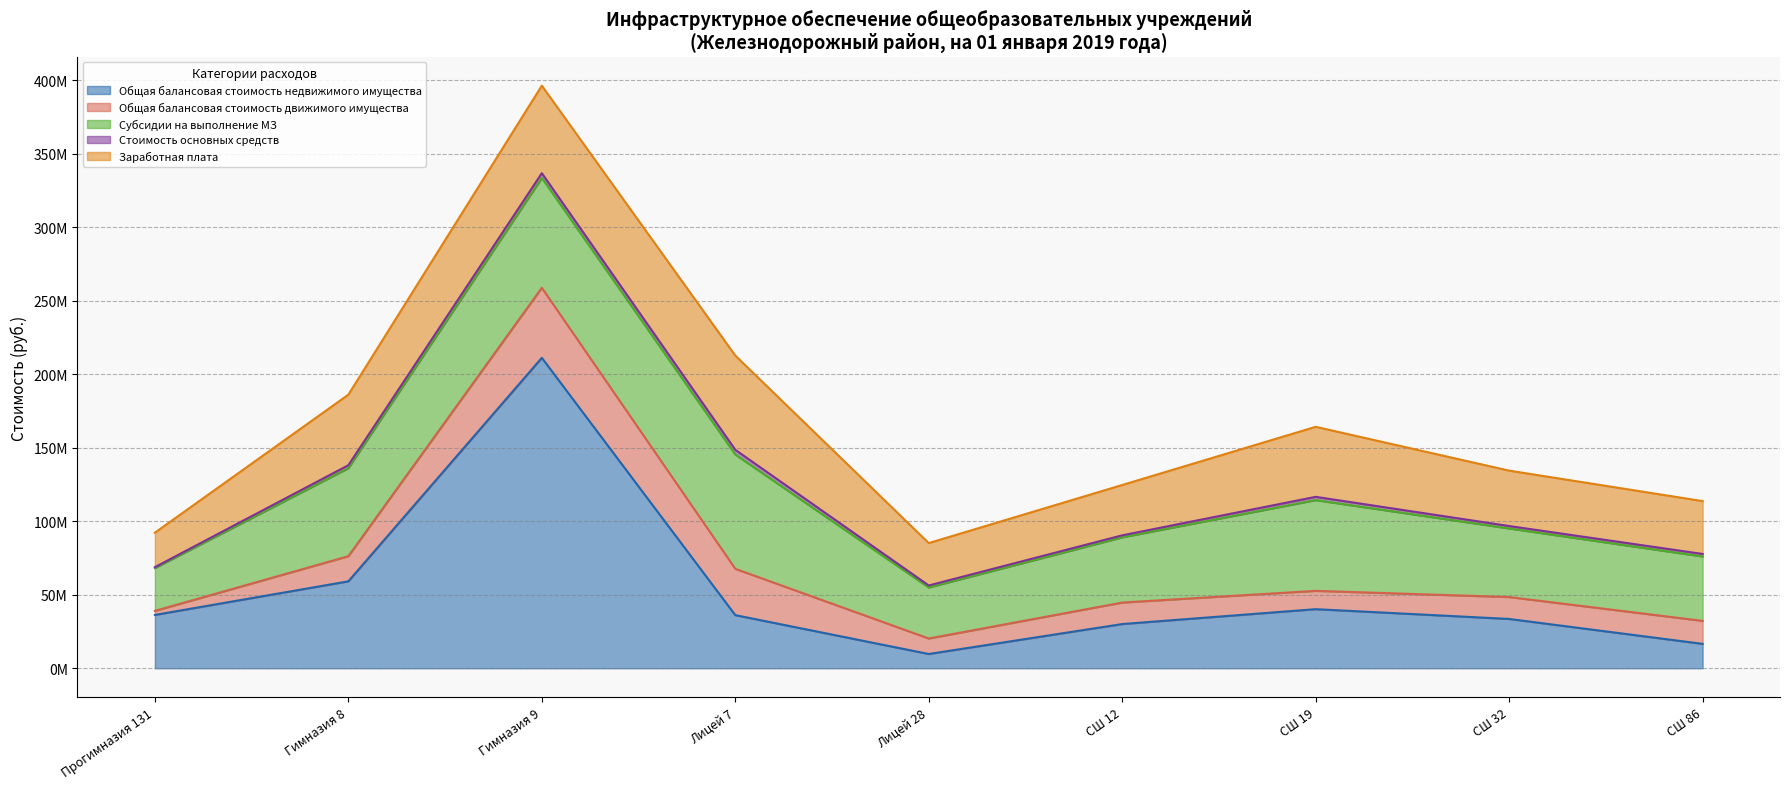

What is the minimum value shown in the chart?

588271.3